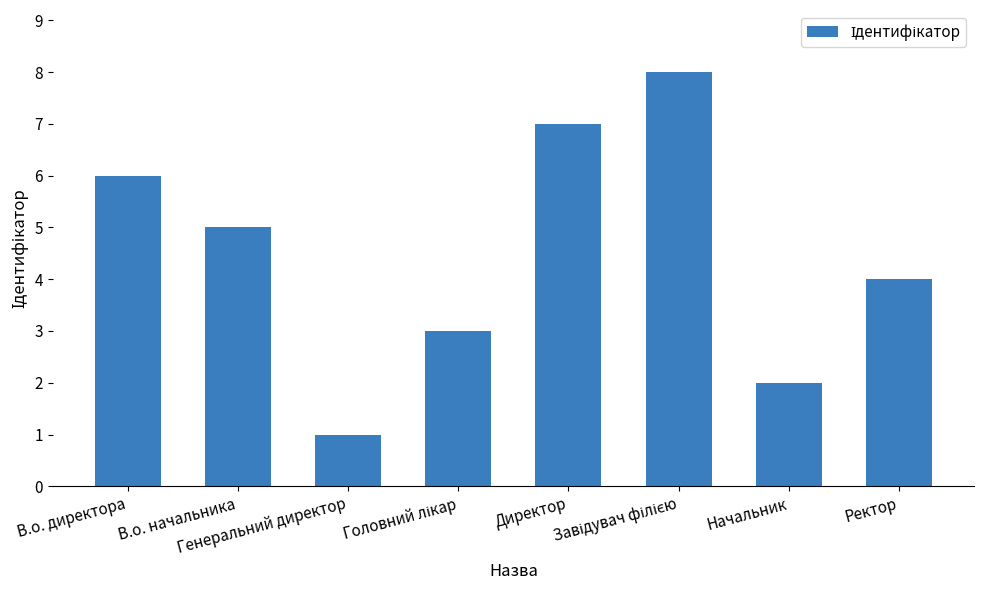

What is the difference between the maximum and minimum values?

7